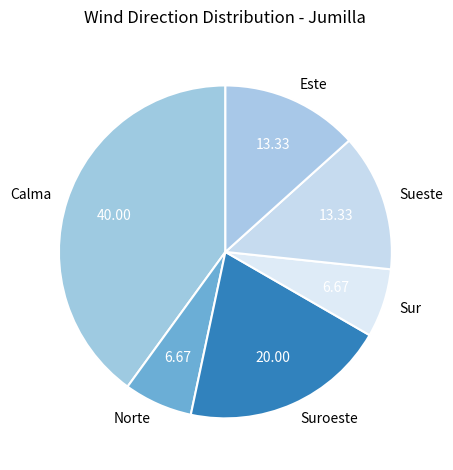

Which category has the biggest portion of the pie?

Calma